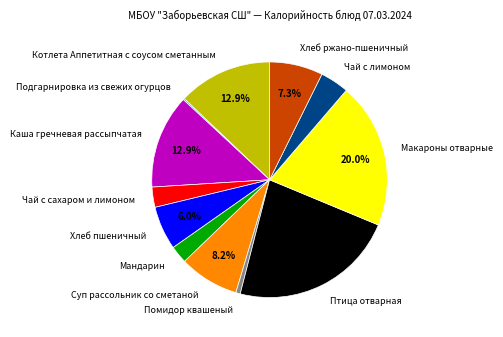

To the nearest percent, what is the difference between the largest and smallest slice percentages?

23%